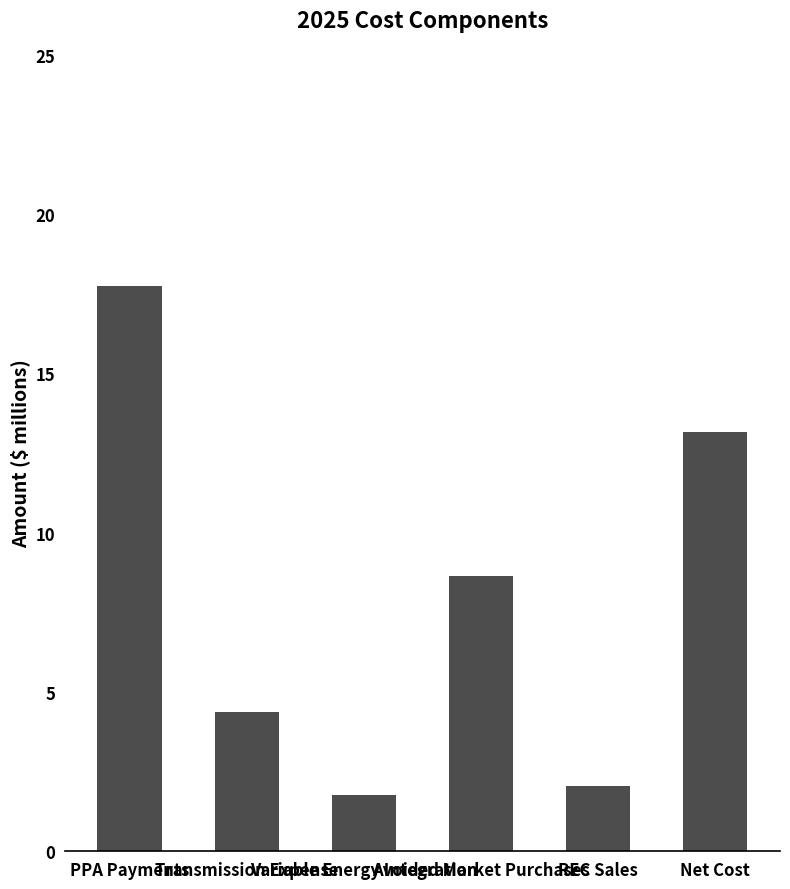

What is the average value?

8.0